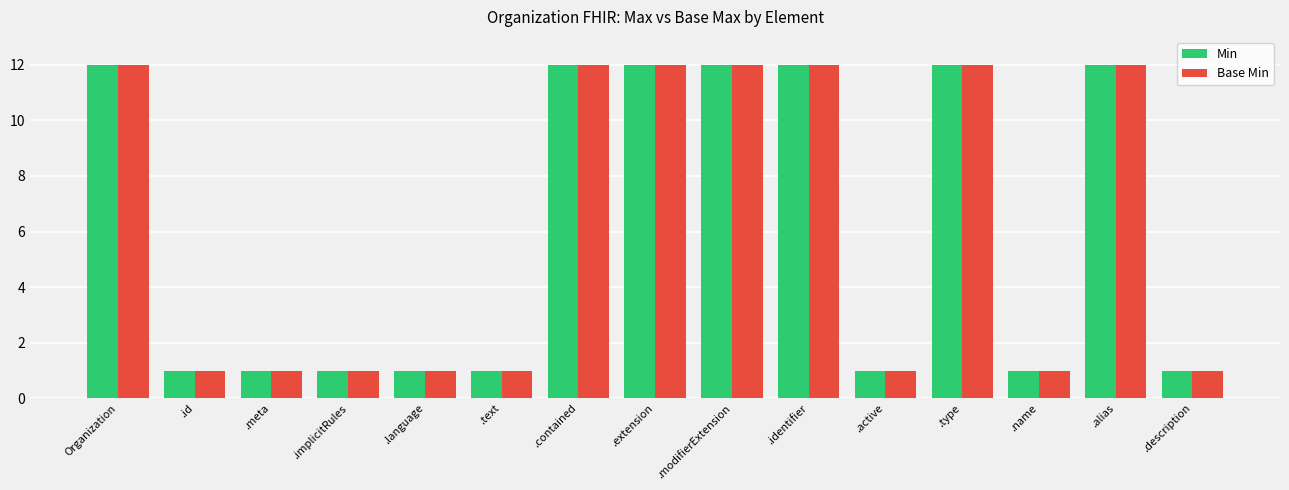

At how many categories does at least one series exceed 10?

7